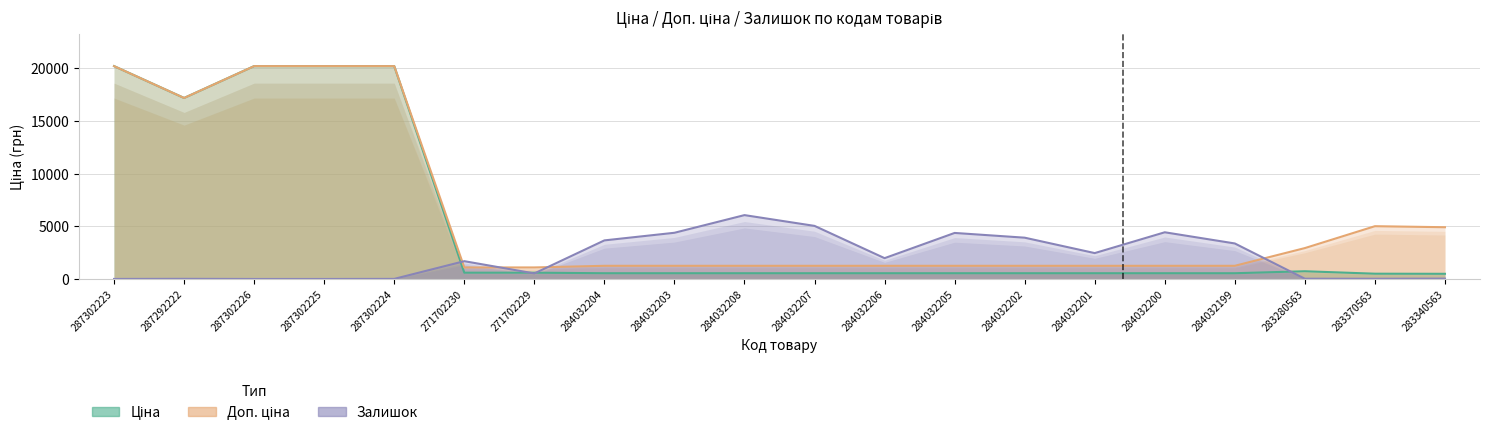

At which category is the sum across all series the highest?

287302224